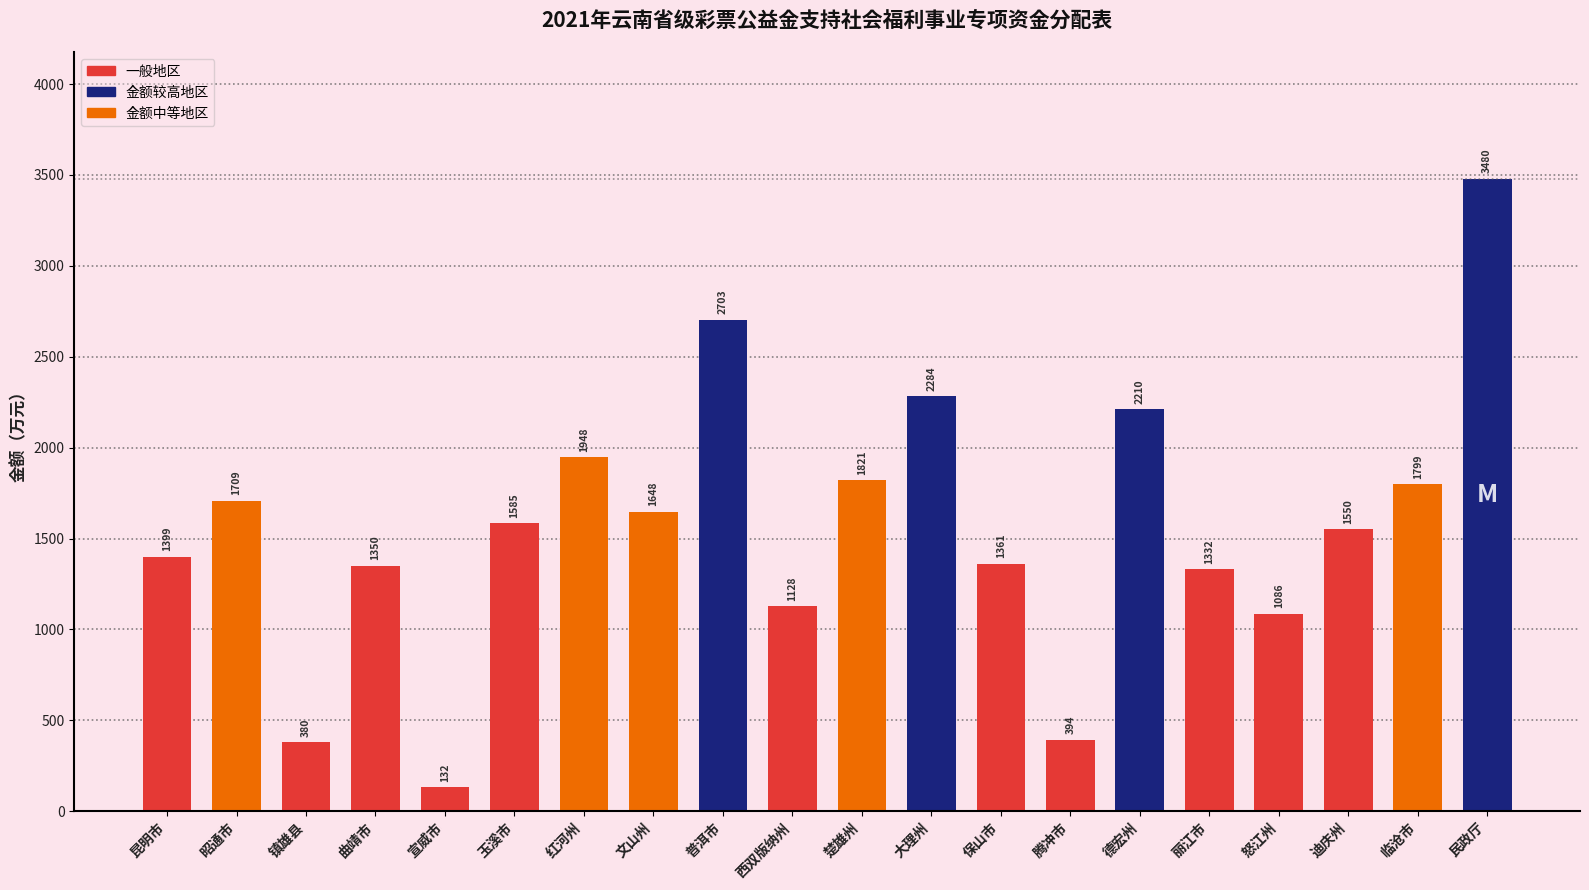

The chart shows a value of 1350.4 at 曲靖市. True or false?

True